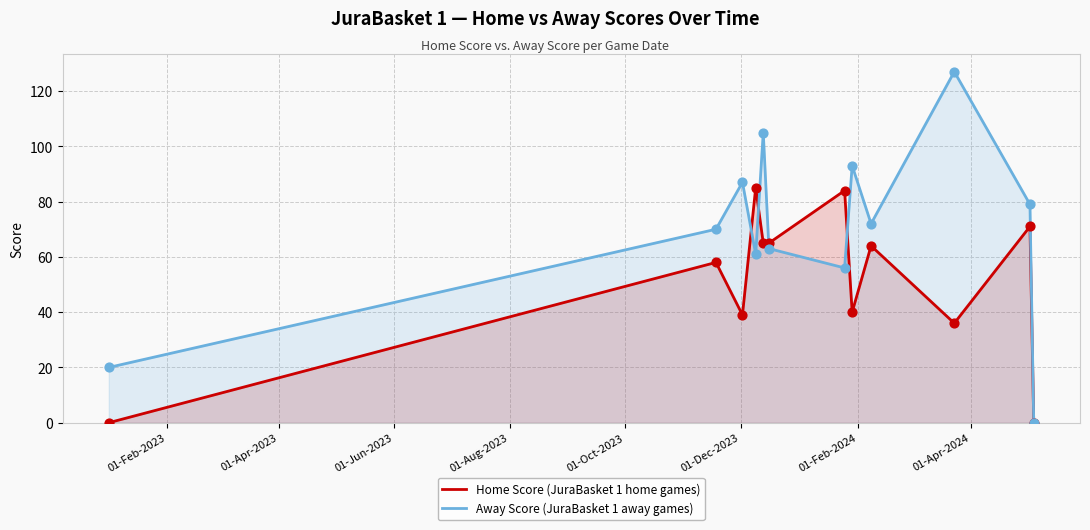

Which series contains the highest Y value?

Away Score (JuraBasket 1 away games)